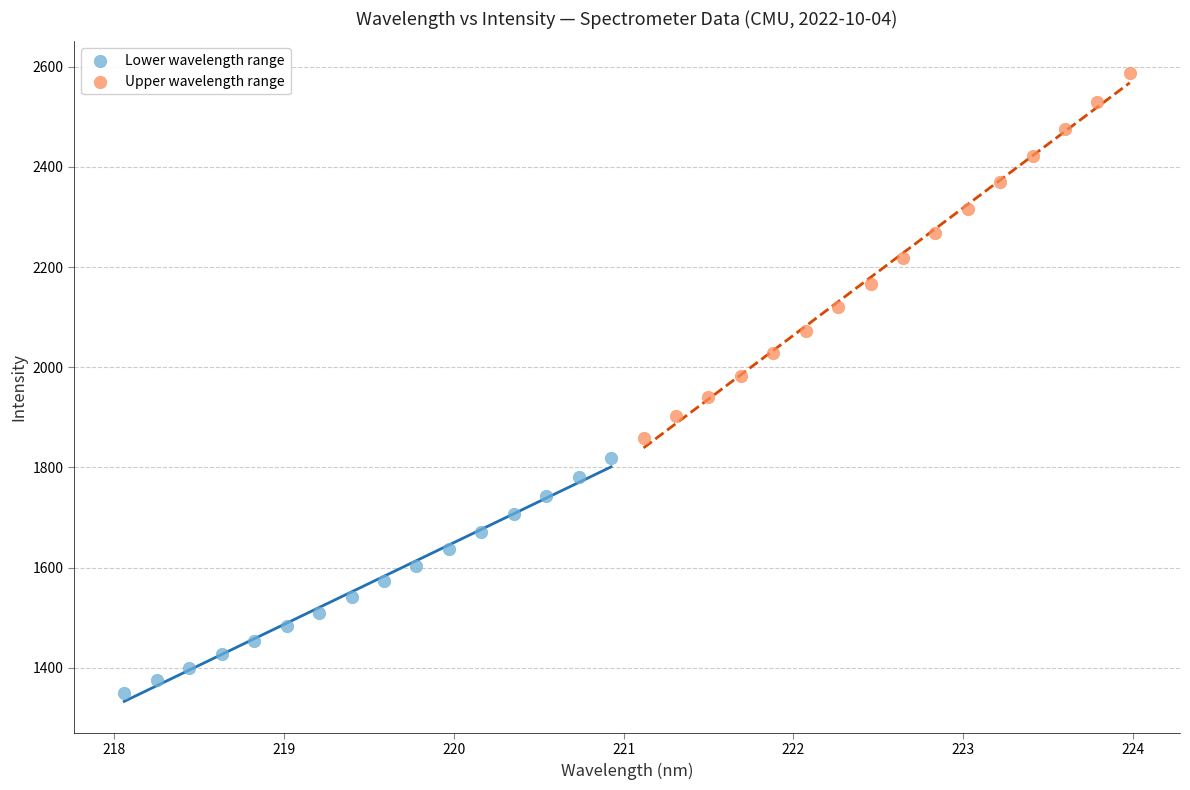

Which series reaches the minimum Y coordinate?

Lower wavelength range